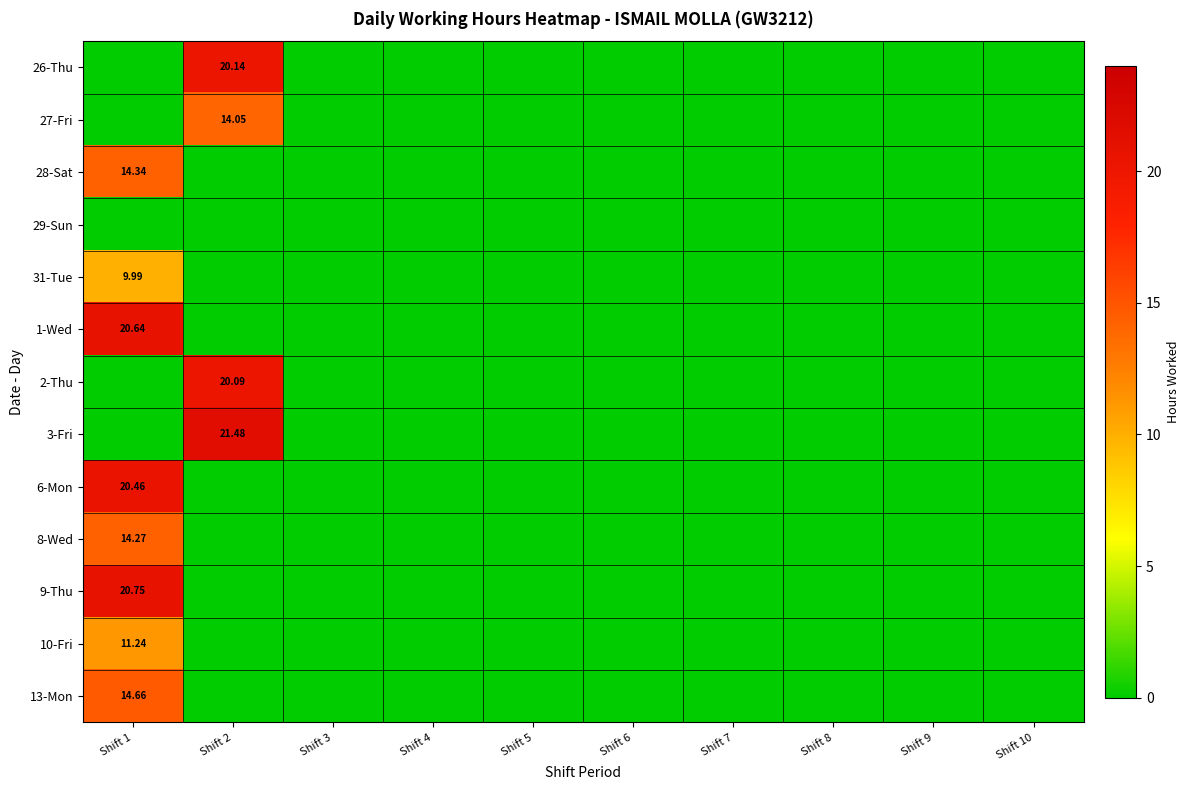

At which label does 3-Fri reach its minimum?

Shift 1